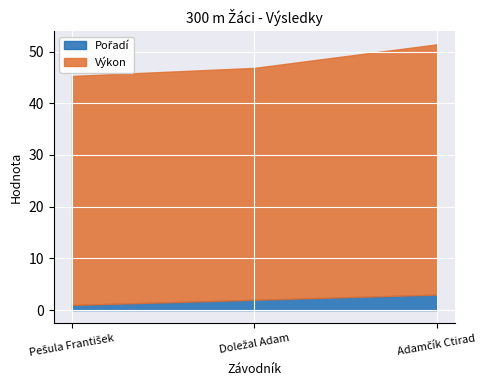

What position from the left is Doležal Adam?

2